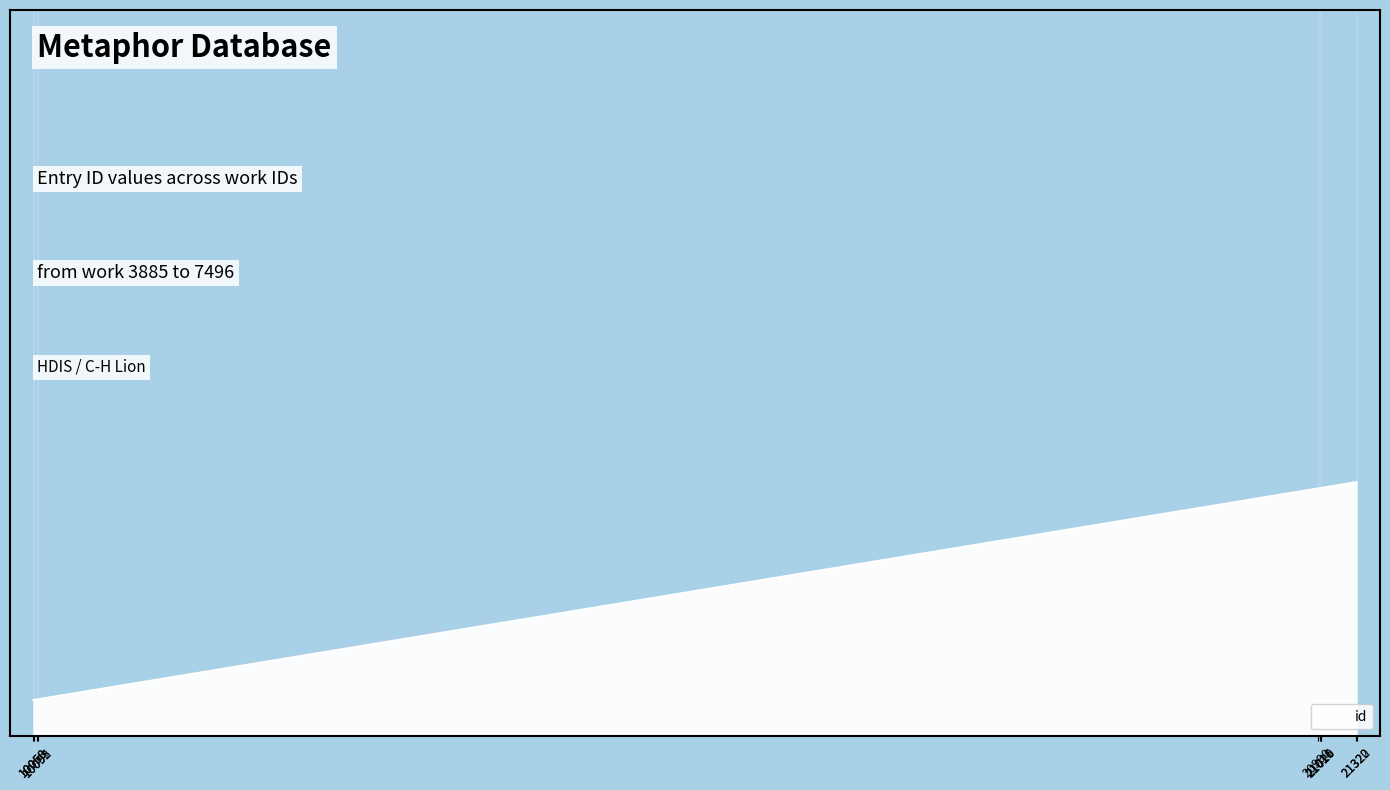

Does the chart have visible grid lines?

No